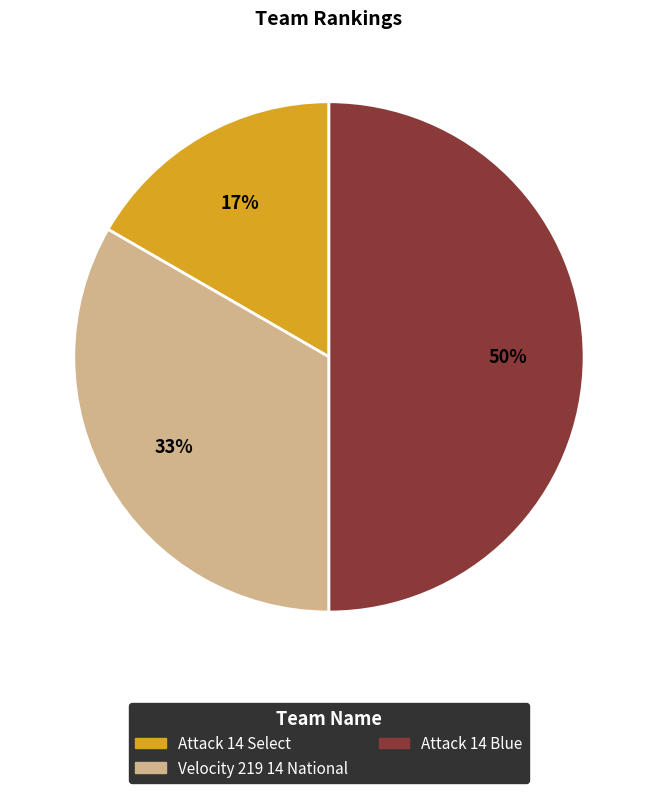

Approximately how many times larger is the value at Attack 14 Select compared to Velocity 219 14 National?

0.5